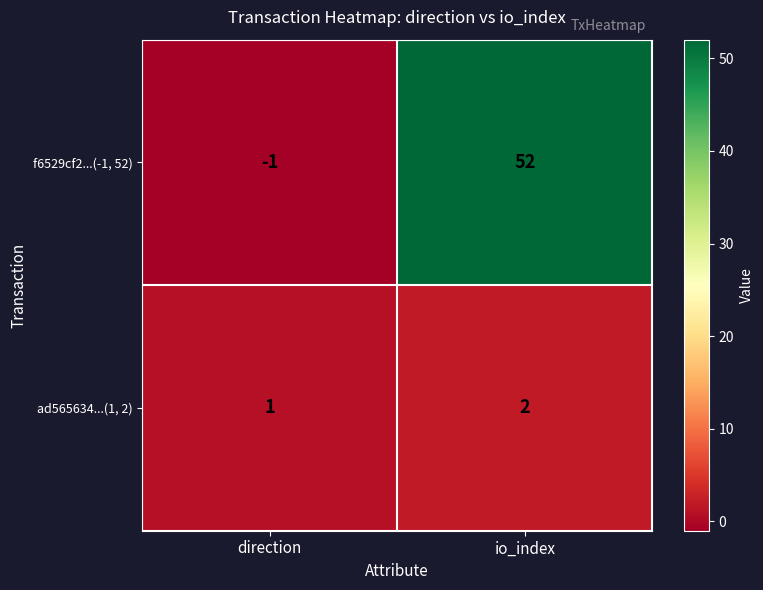

What is the difference between the f6529cf2...(-1, 52) values at direction and io_index?

53